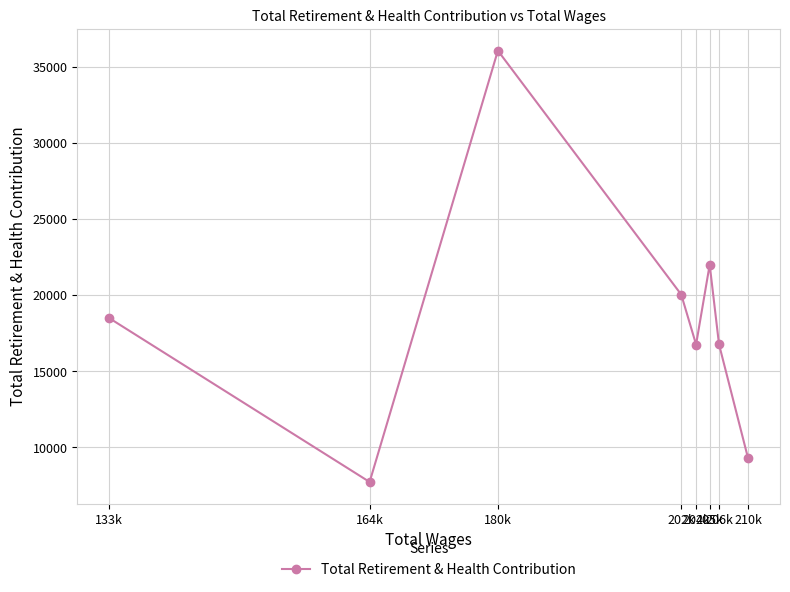

How many data points are above 18495?

3